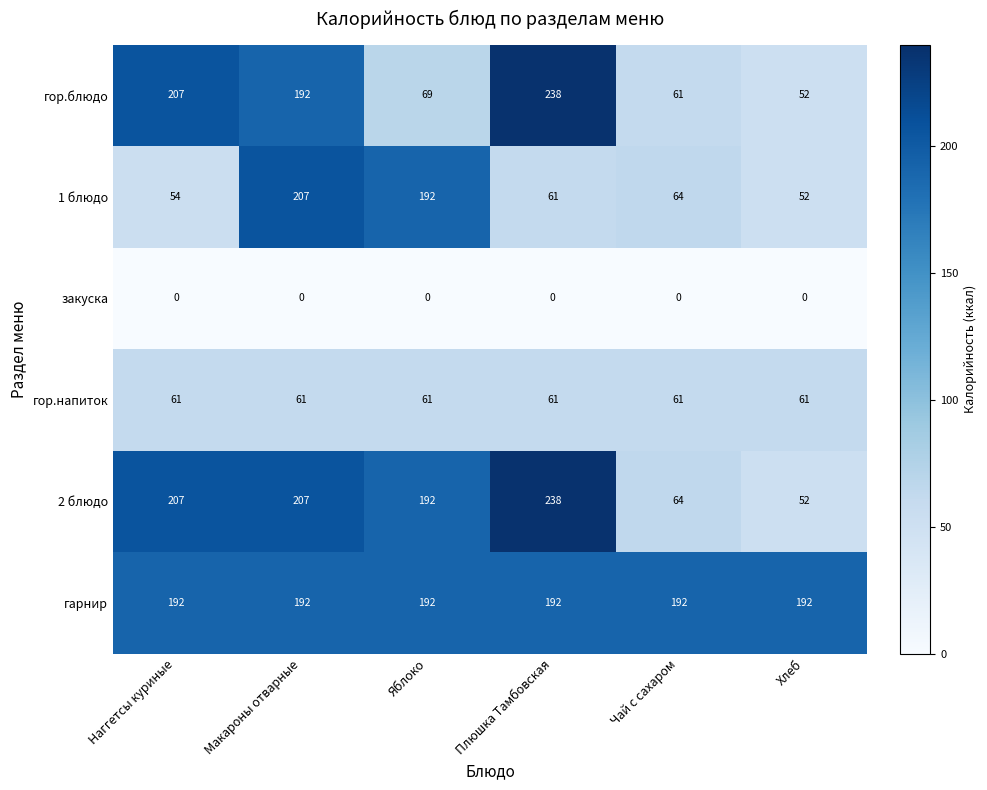

Is it true that гор.напиток equals 61 at Яблоко?

True